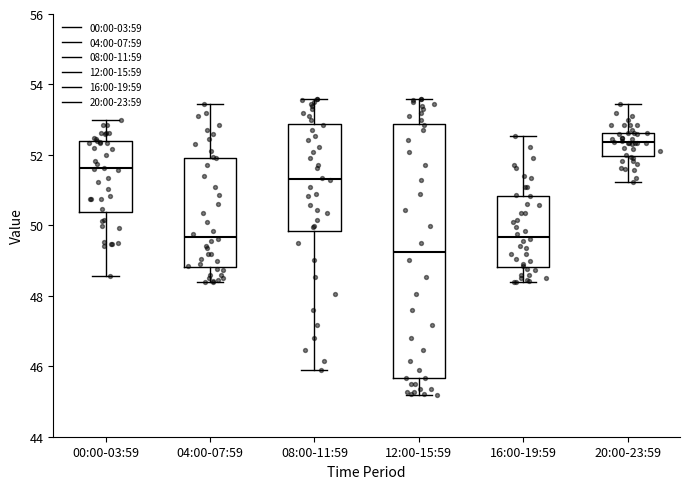

Comparing the boxes themselves (not the whiskers), which one is the tallest?

12:00-15:59